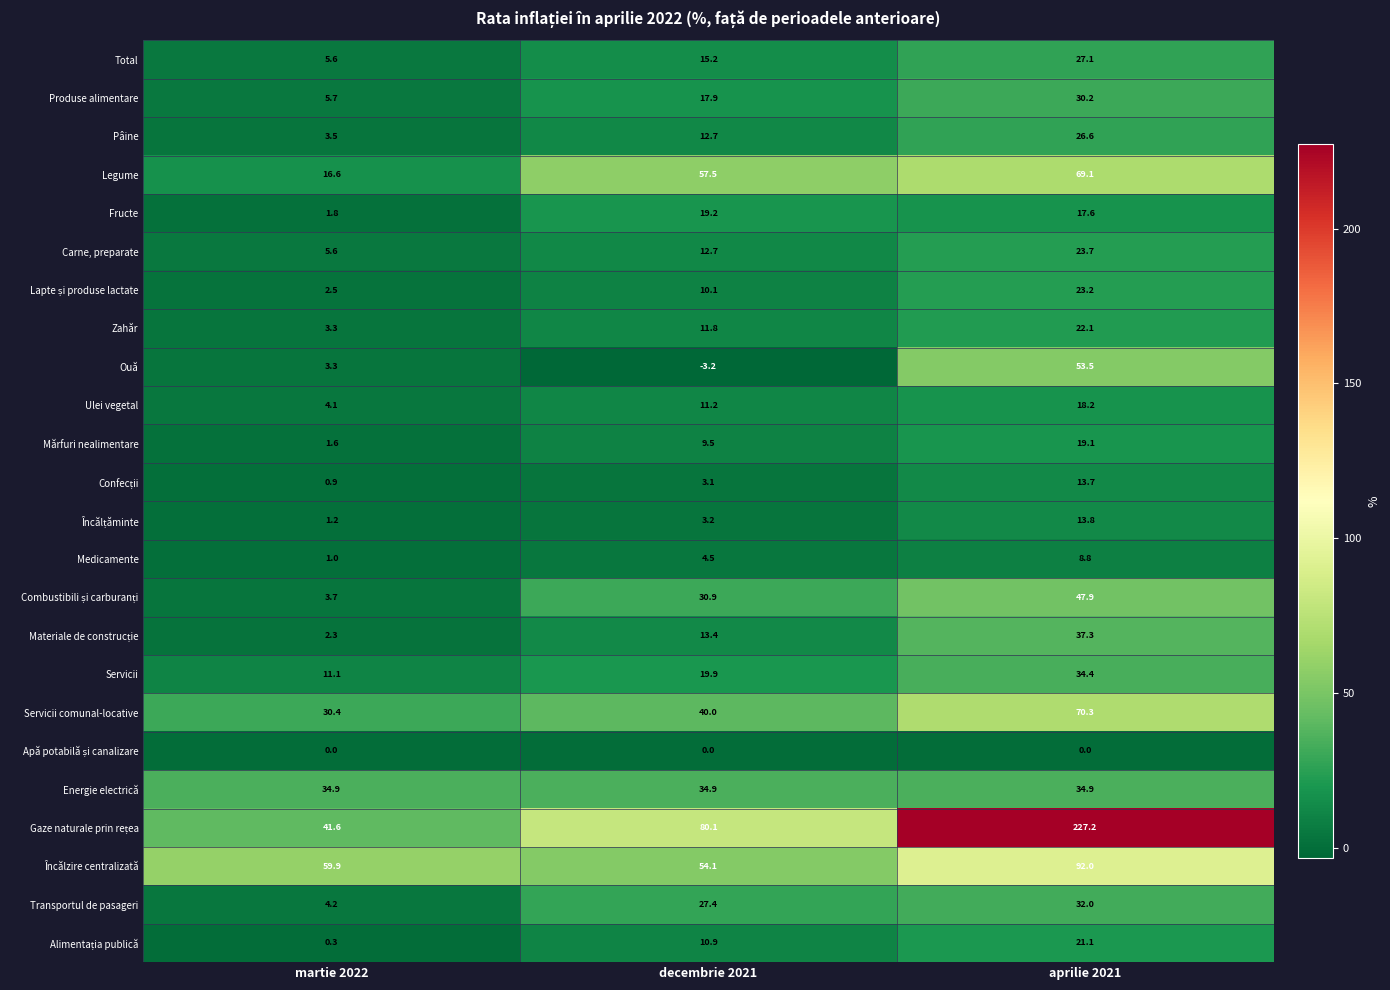

Count the number of data series in this chart.

24